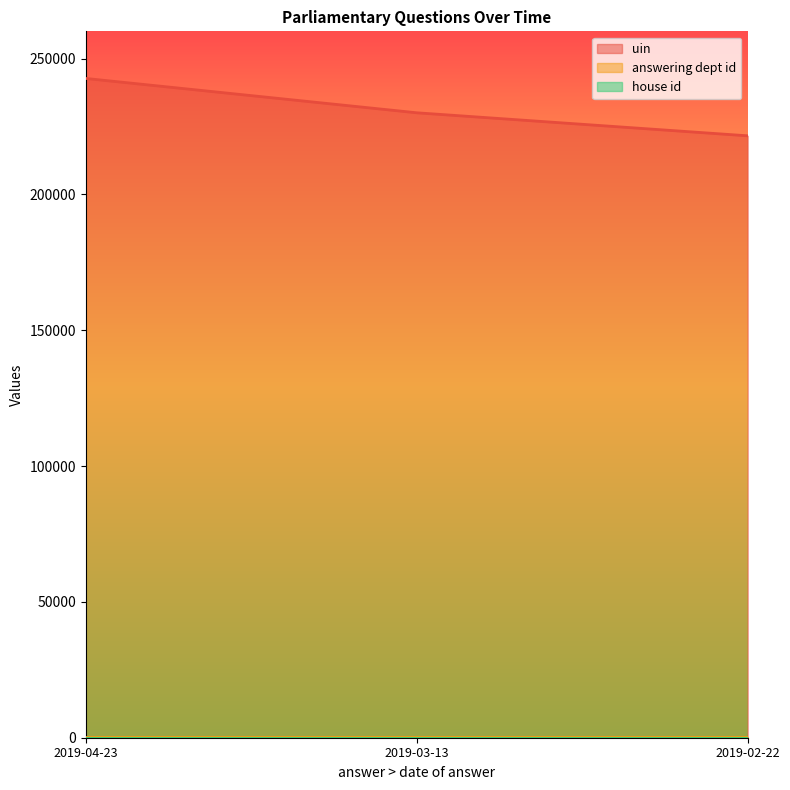

Which category has the highest value in the uin series?

2019-04-23